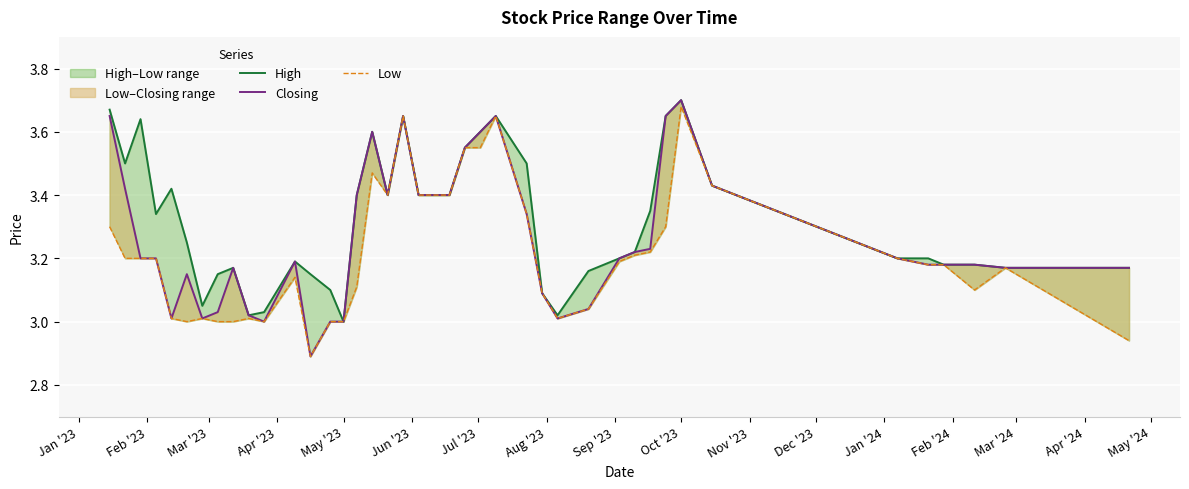

At which category does High reach its first local valley?

Feb '23